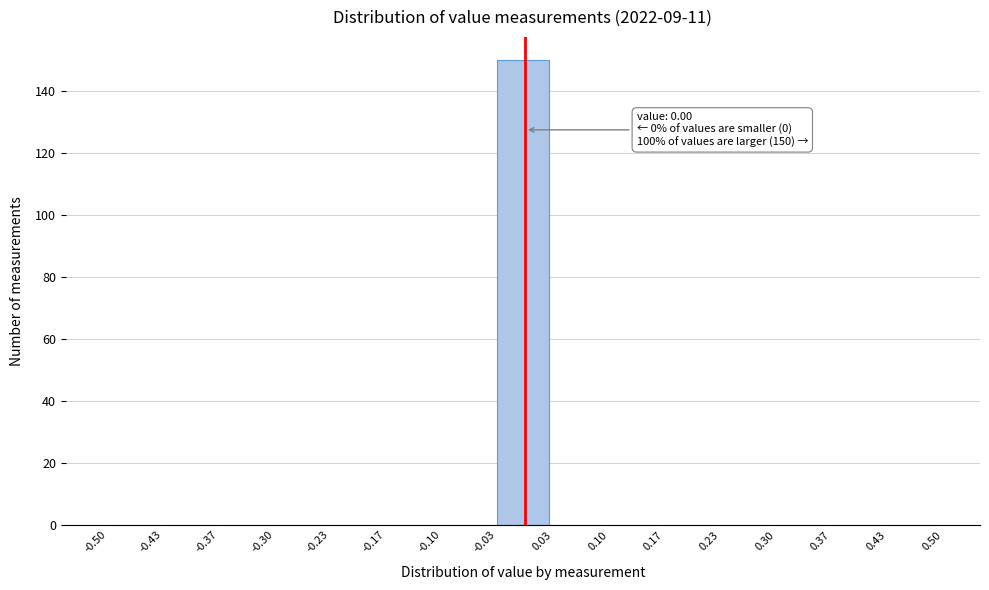

Over which range of the x-axis is the bar tallest?

-0.03 to 0.03